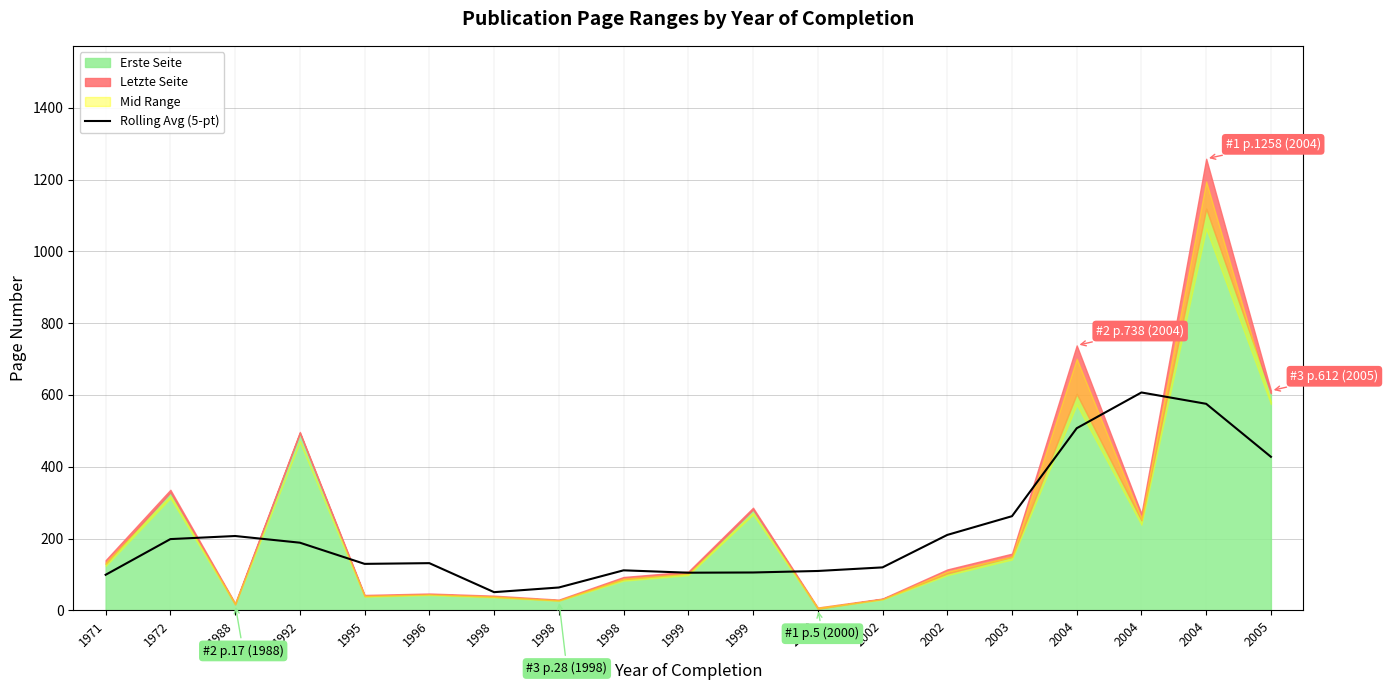

How many lines are shown in the chart?

1